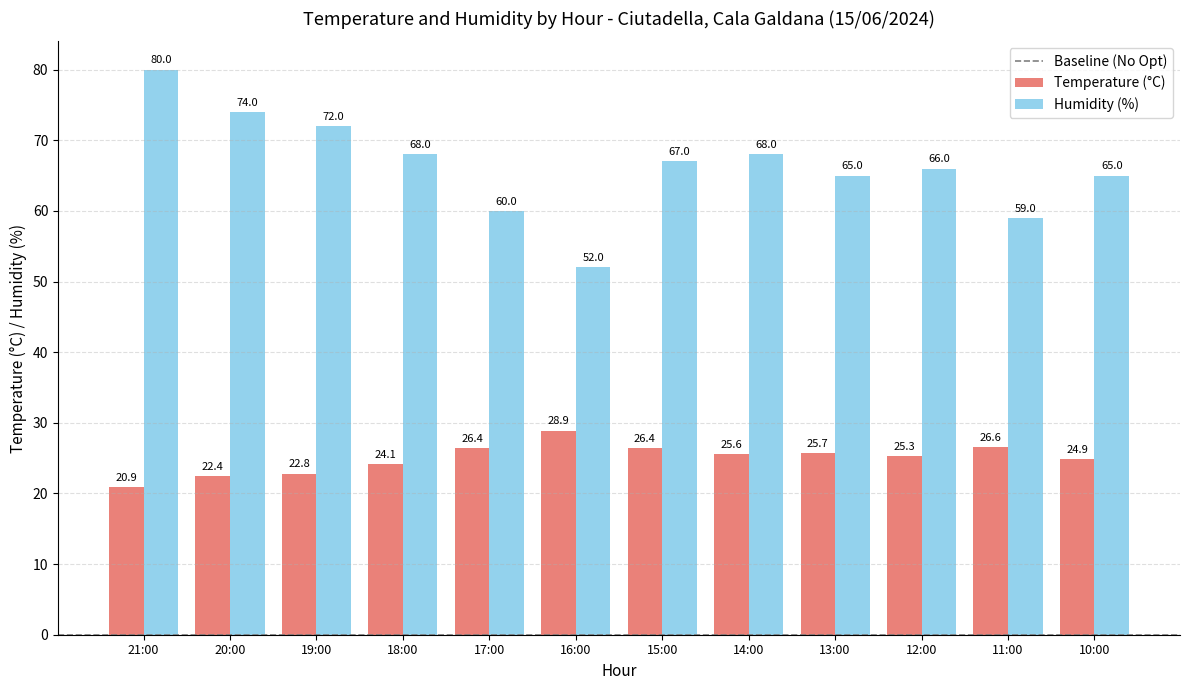

Reading right to left, list all the values displayed in this chart.

Temperature (°C): 10:00=24.9	11:00=26.6	12:00=25.3	13:00=25.7	14:00=25.6	15:00=26.4	16:00=28.9	17:00=26.4	18:00=24.1	19:00=22.8	20:00=22.4	21:00=20.9
Humidity (%): 10:00=65.0	11:00=59.0	12:00=66.0	13:00=65.0	14:00=68.0	15:00=67.0	16:00=52.0	17:00=60.0	18:00=68.0	19:00=72.0	20:00=74.0	21:00=80.0